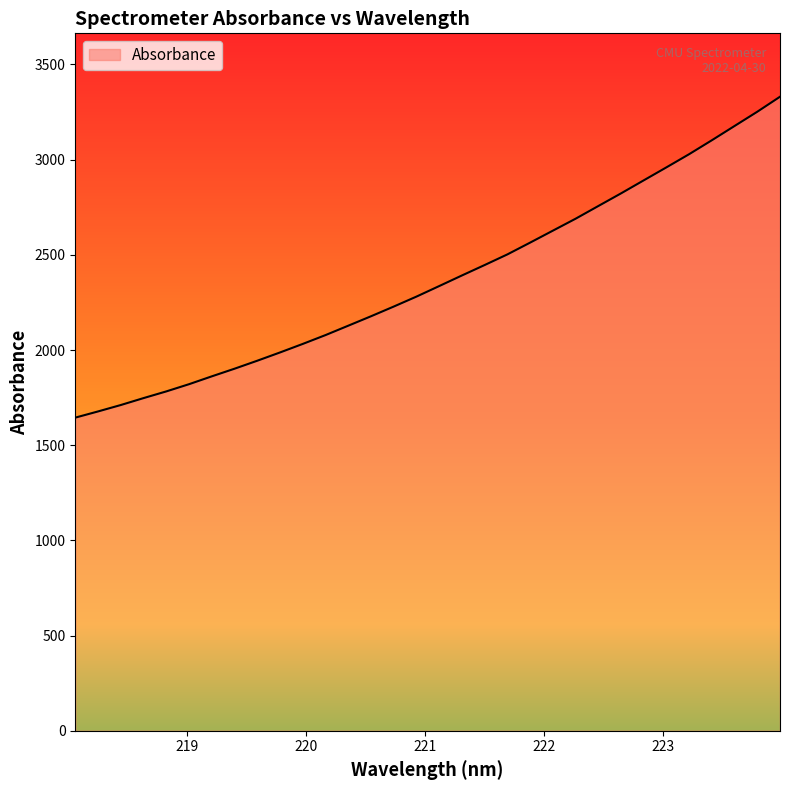

What is the greatest value displayed?

3330.4